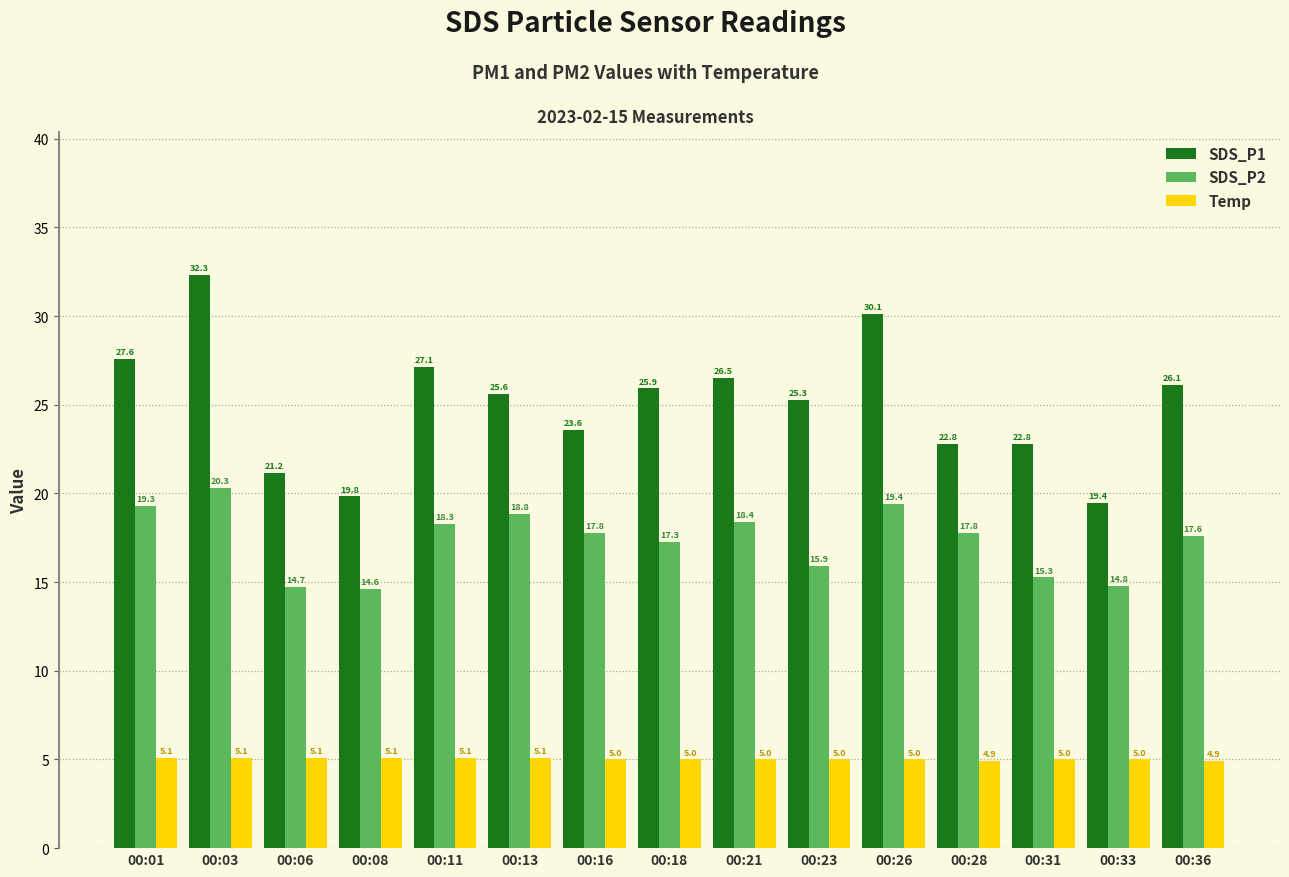

At 00:08, list the series in order from smallest to largest.

Temp, SDS_P2, SDS_P1